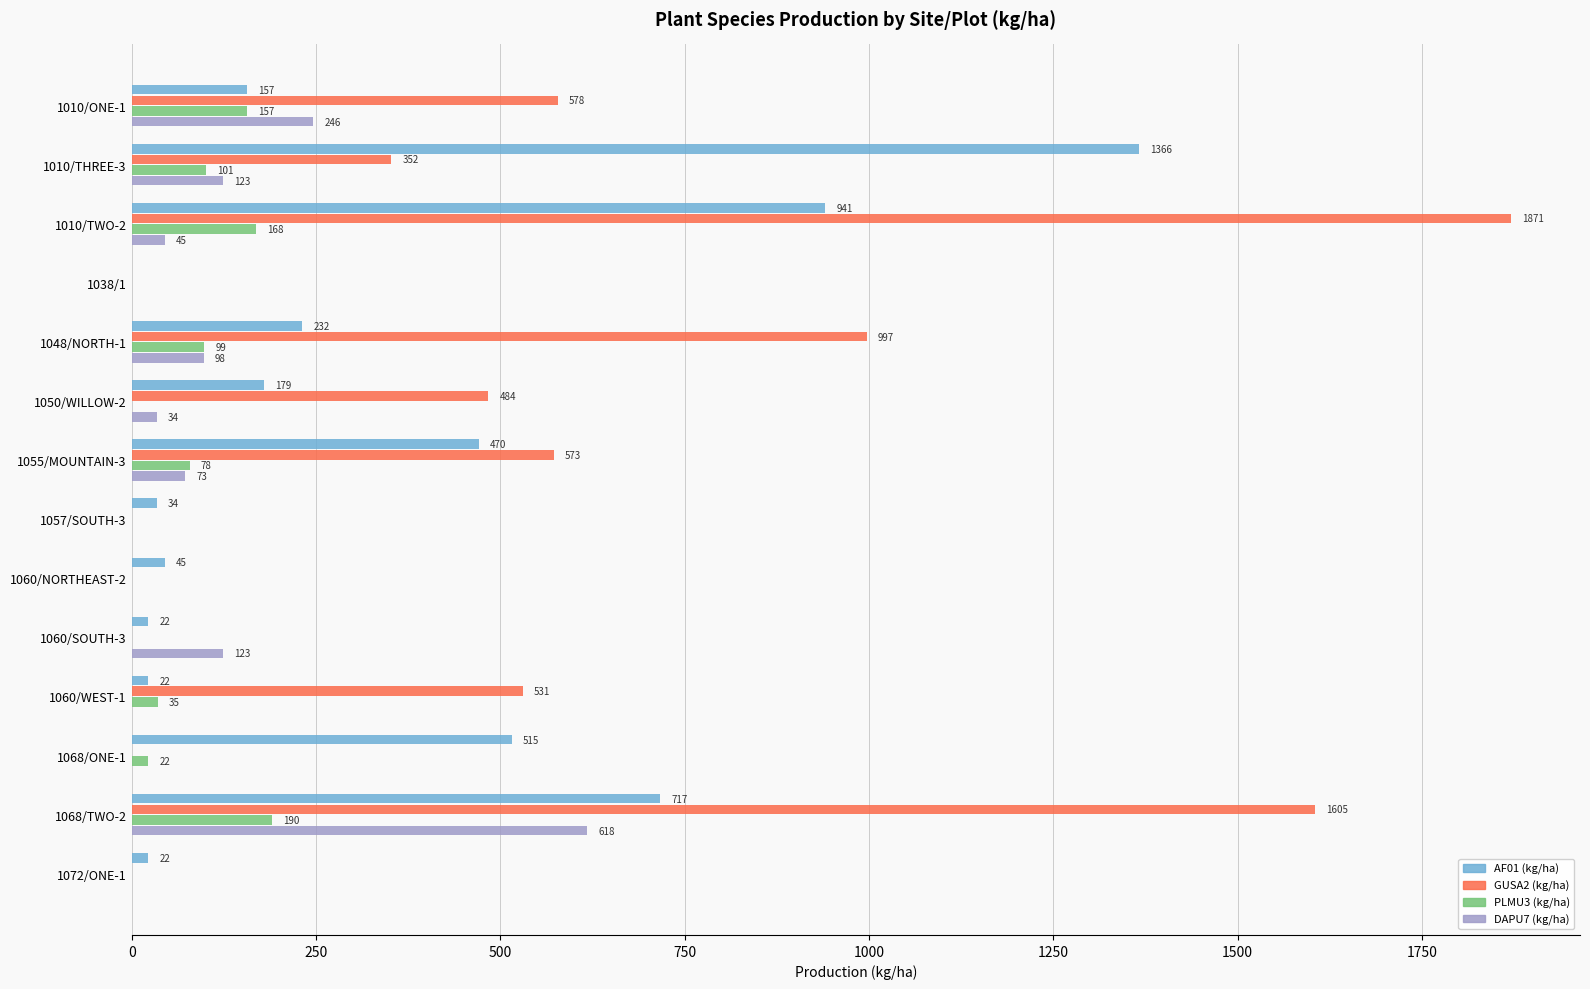

Between 1038/1 and 1060/WEST-1, which series saw the biggest shift?

GUSA2 (kg/ha)